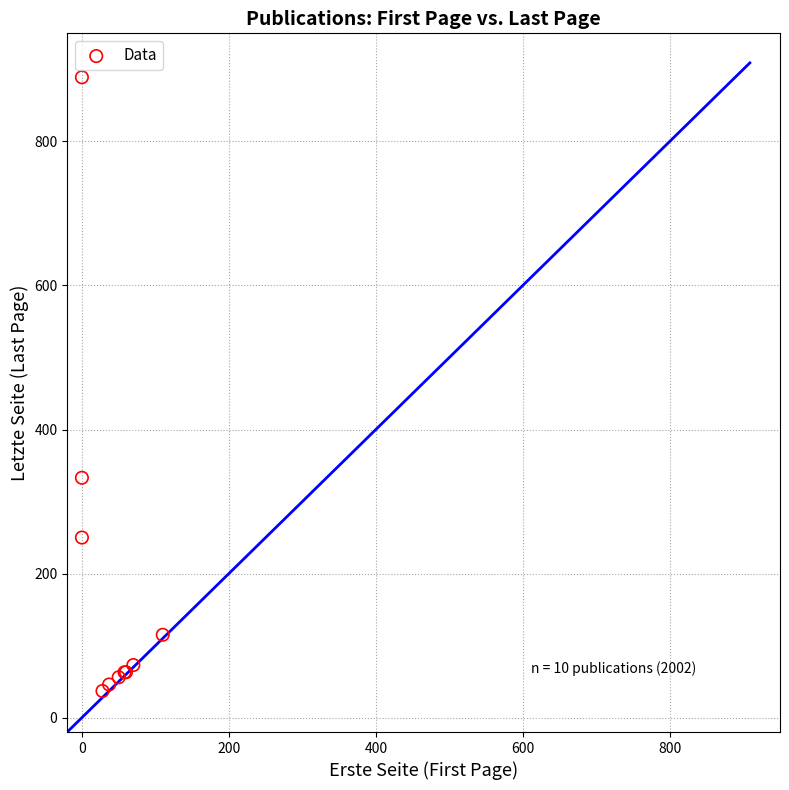

What Y value in the scatter plot is closest to 463?

333